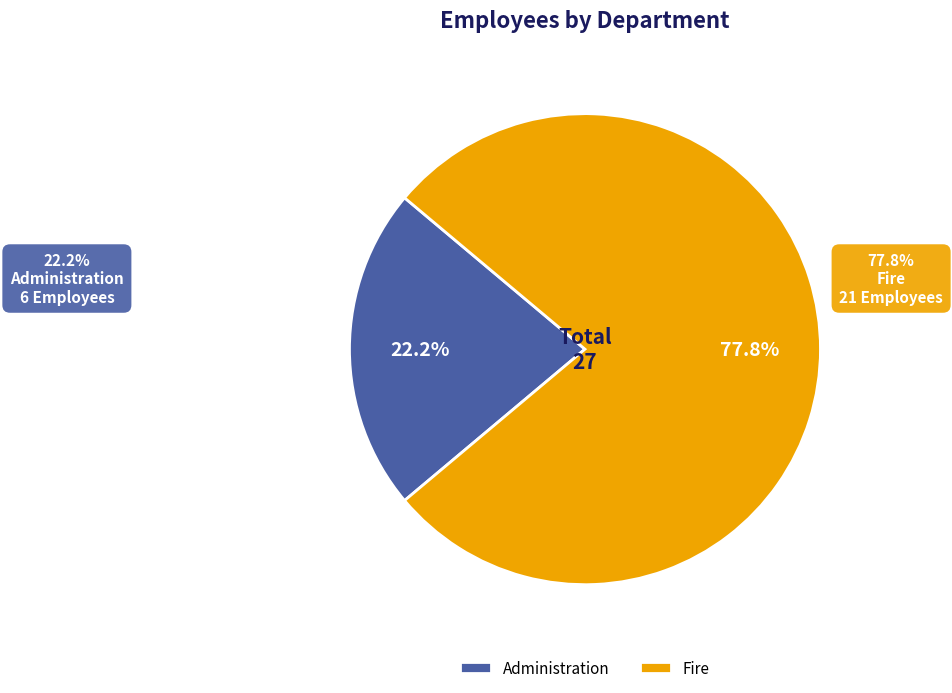

To the nearest percent, what is the average slice percentage?

50%